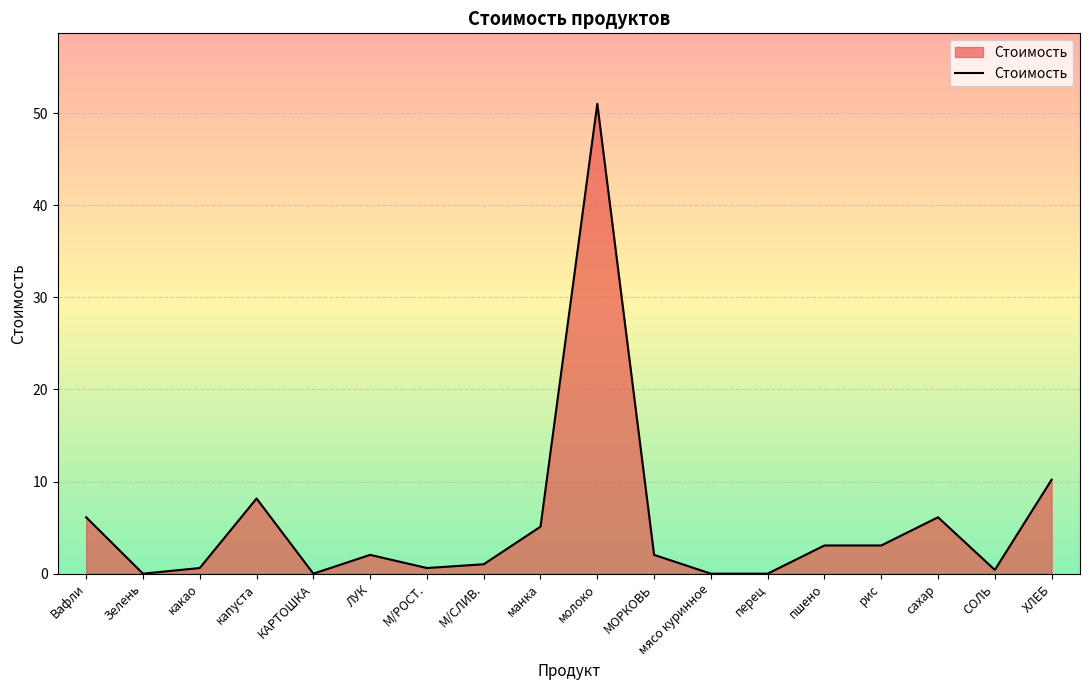

The chart shows a value of -31.3 at перец. True or false?

False